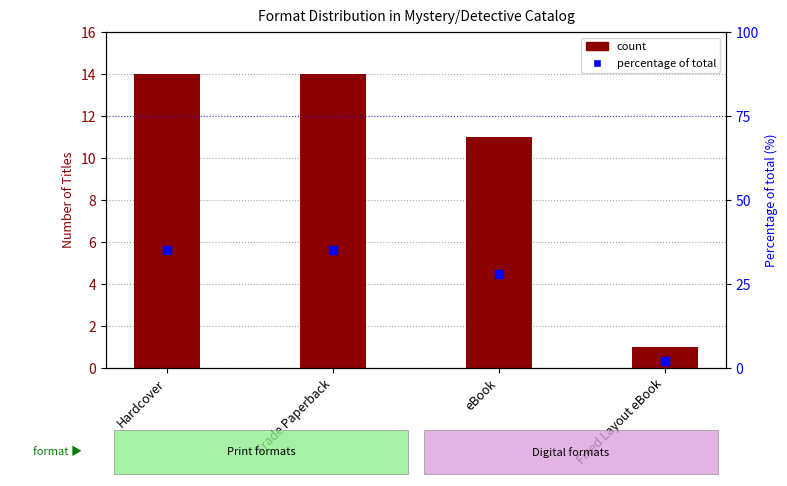

Which series reaches the maximum Y coordinate?

percentage of total